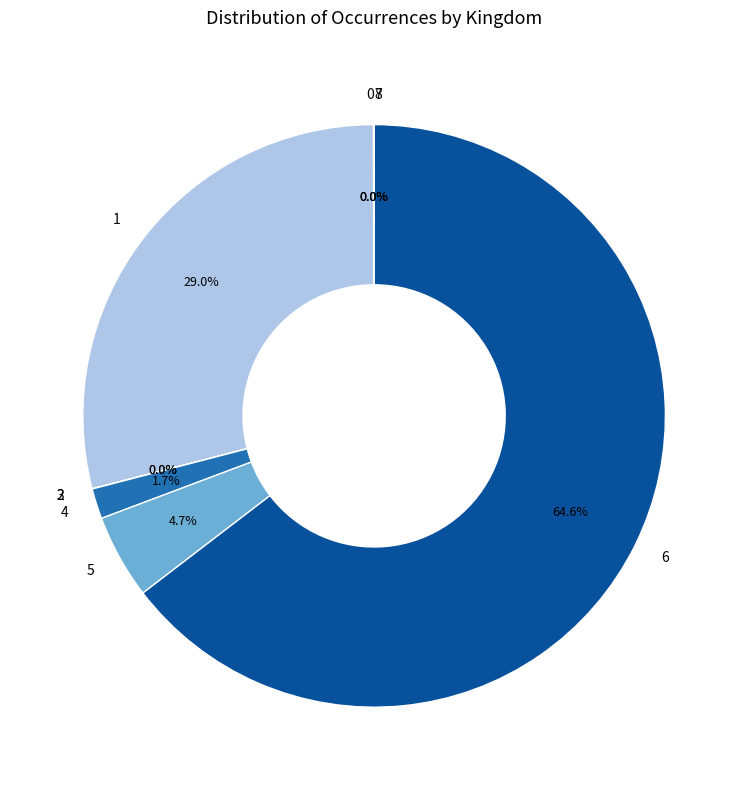

What is the largest slice in the pie chart?

6